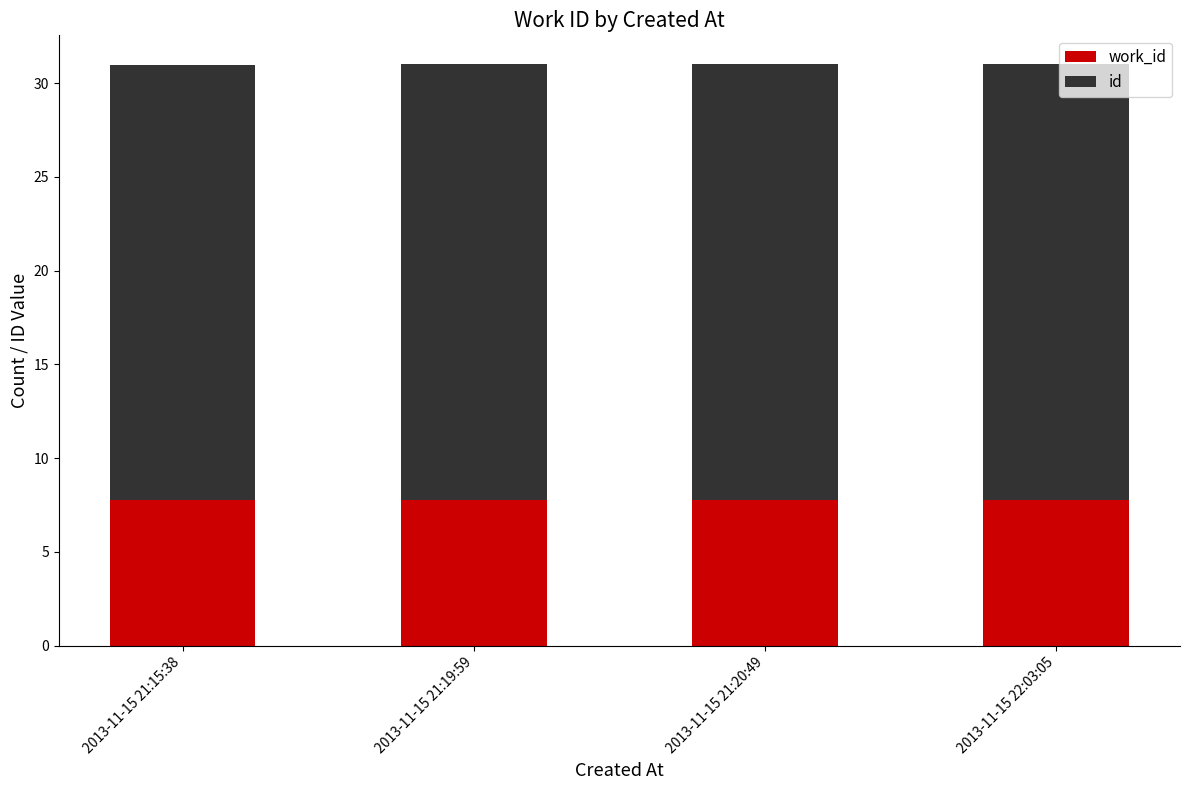

What is the total value across all series at 2013-11-15 21:19:59?

31.0